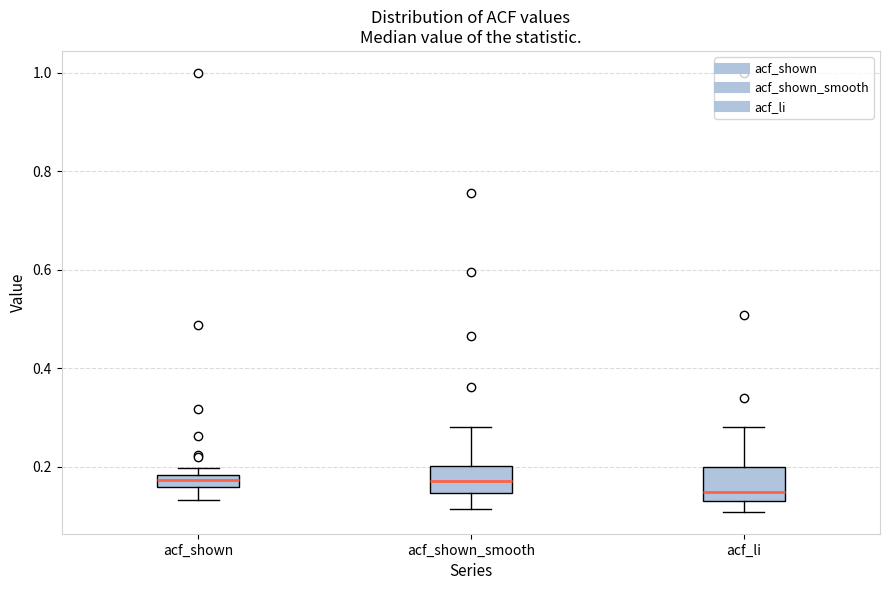

Where is the upper edge of the box for acf_shown on the y-axis? The values are not printed on the chart, so give them approximately, as read against the axis.

0.18